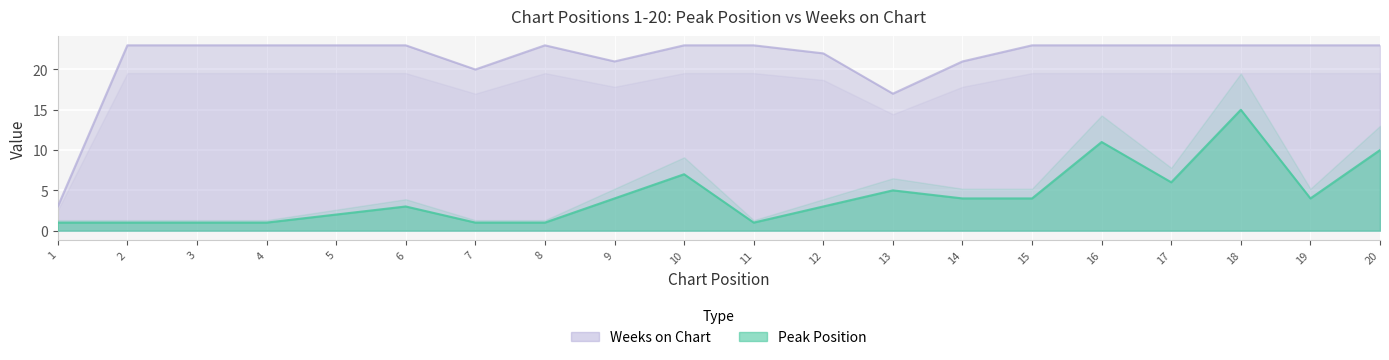

How many data points in Peak Position are less than 4?

10